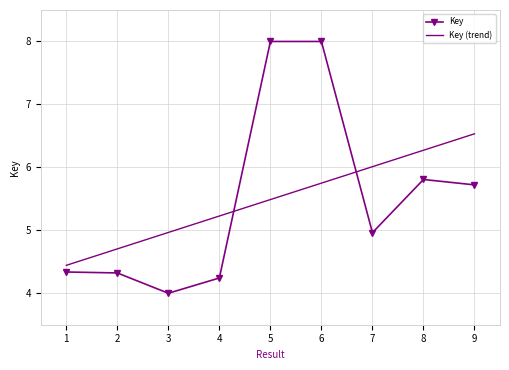

In Key, how many points are lower than both neighbors (excluding endpoints)?

2